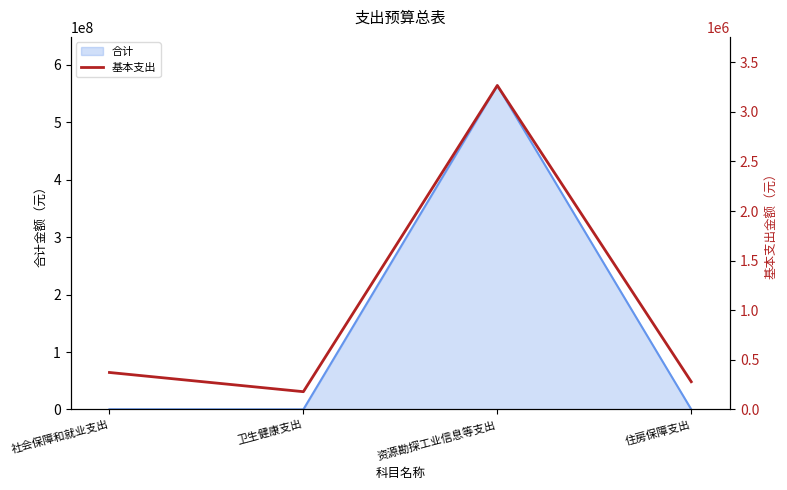

True or false: the data shows 279800 at 住房保障支出.

True